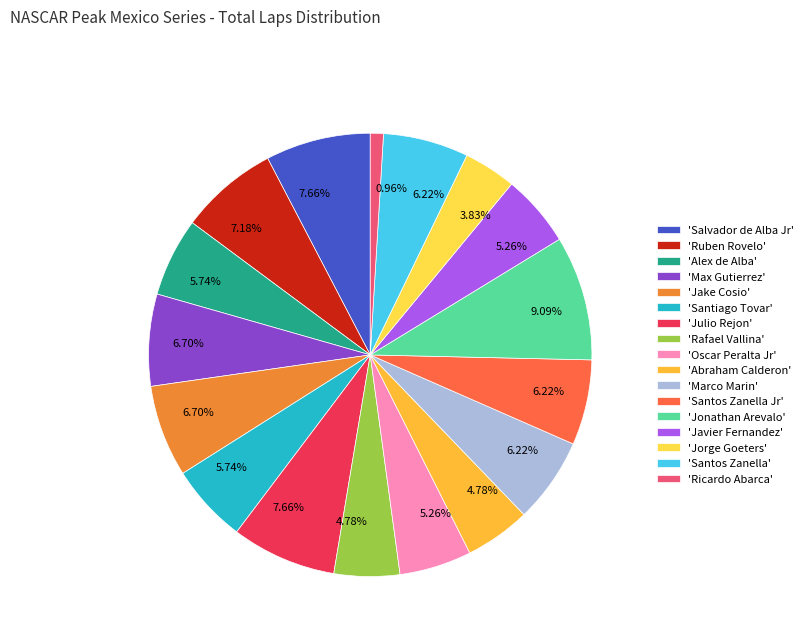

What is the largest slice in the pie chart?

'Jonathan Arevalo'